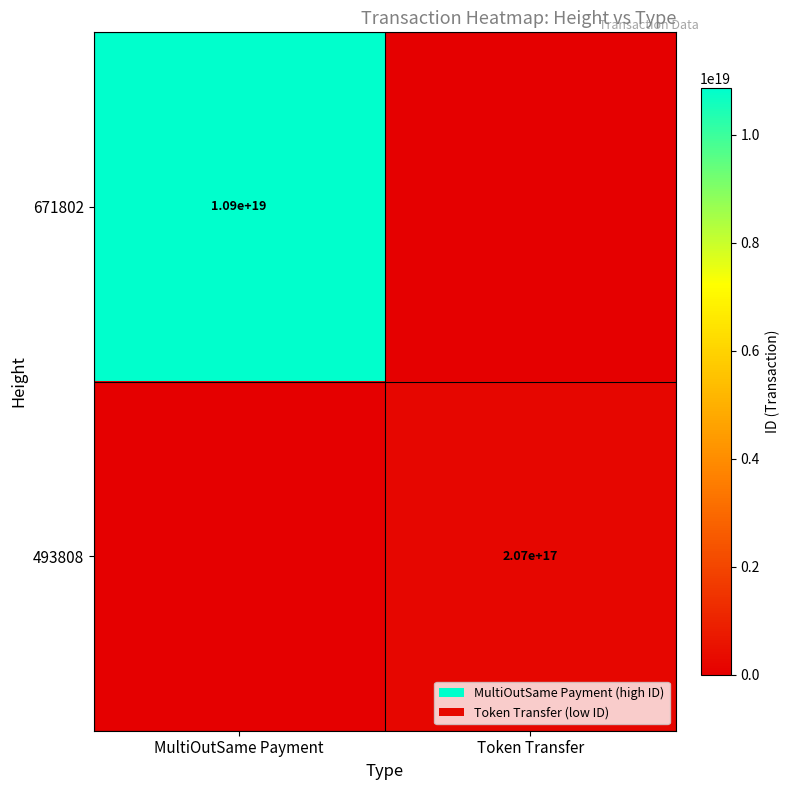

The value of 493808 at Token Transfer is 317658589058217536. True or false?

False